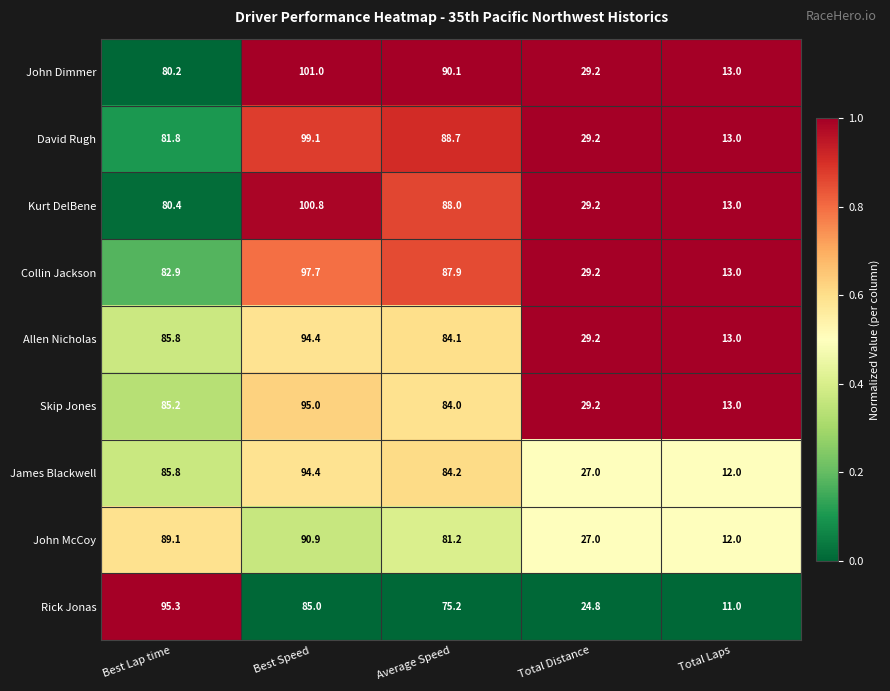

List the labels in order of Collin Jackson value, largest first.

Best Speed, Average Speed, Best Lap time, Total Distance, Total Laps